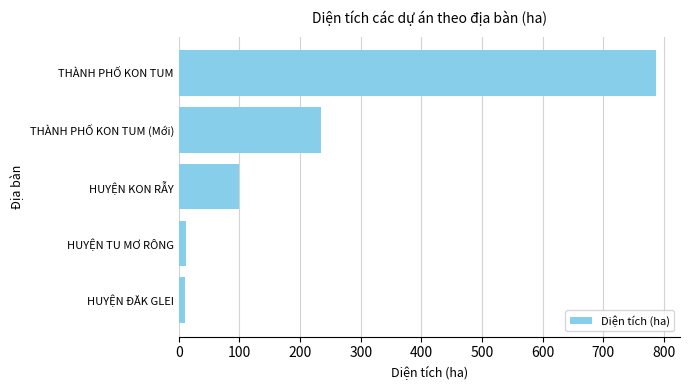

What is the change in value from HUYỆN KON RẪY to THÀNH PHỐ KON TUM (Mới)?

+133.9